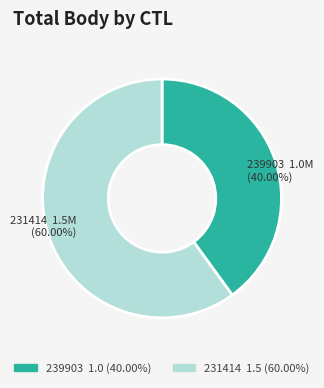

Does 231414 account for over 50% of the chart?

Yes